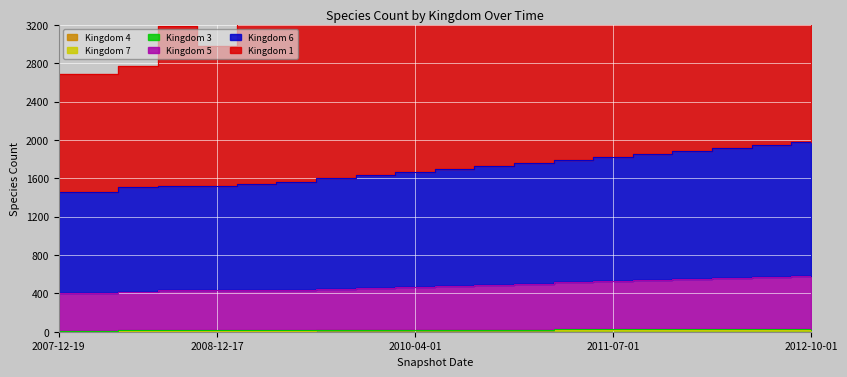

Between 2010-07-01 and 2010-10-01, which series saw the biggest shift?

kingdom_1